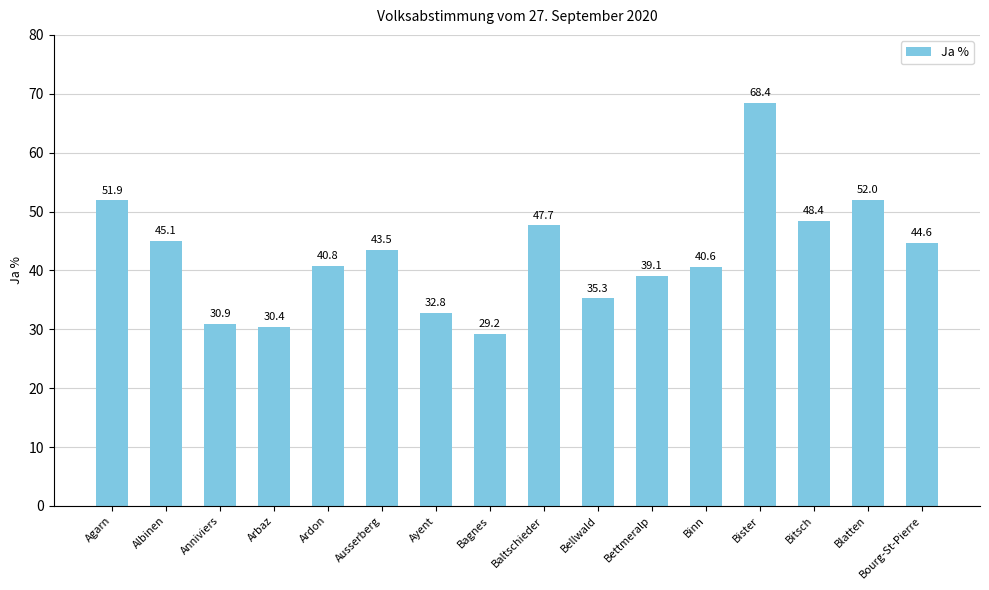

What position from the left is Arbaz?

4